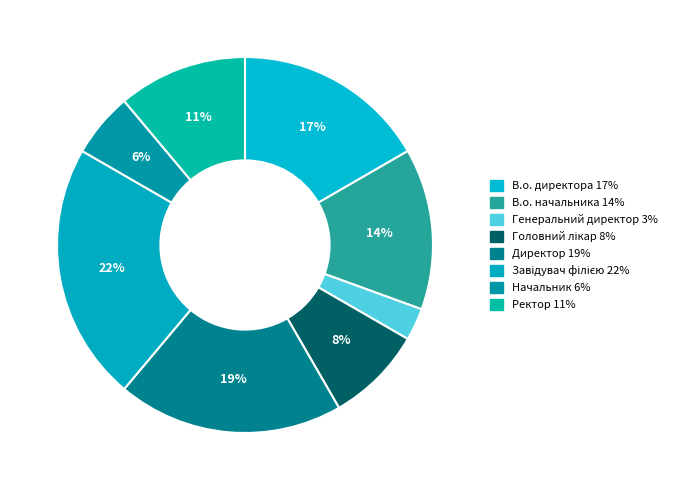

Is there any slice that represents more than half of the pie?

No